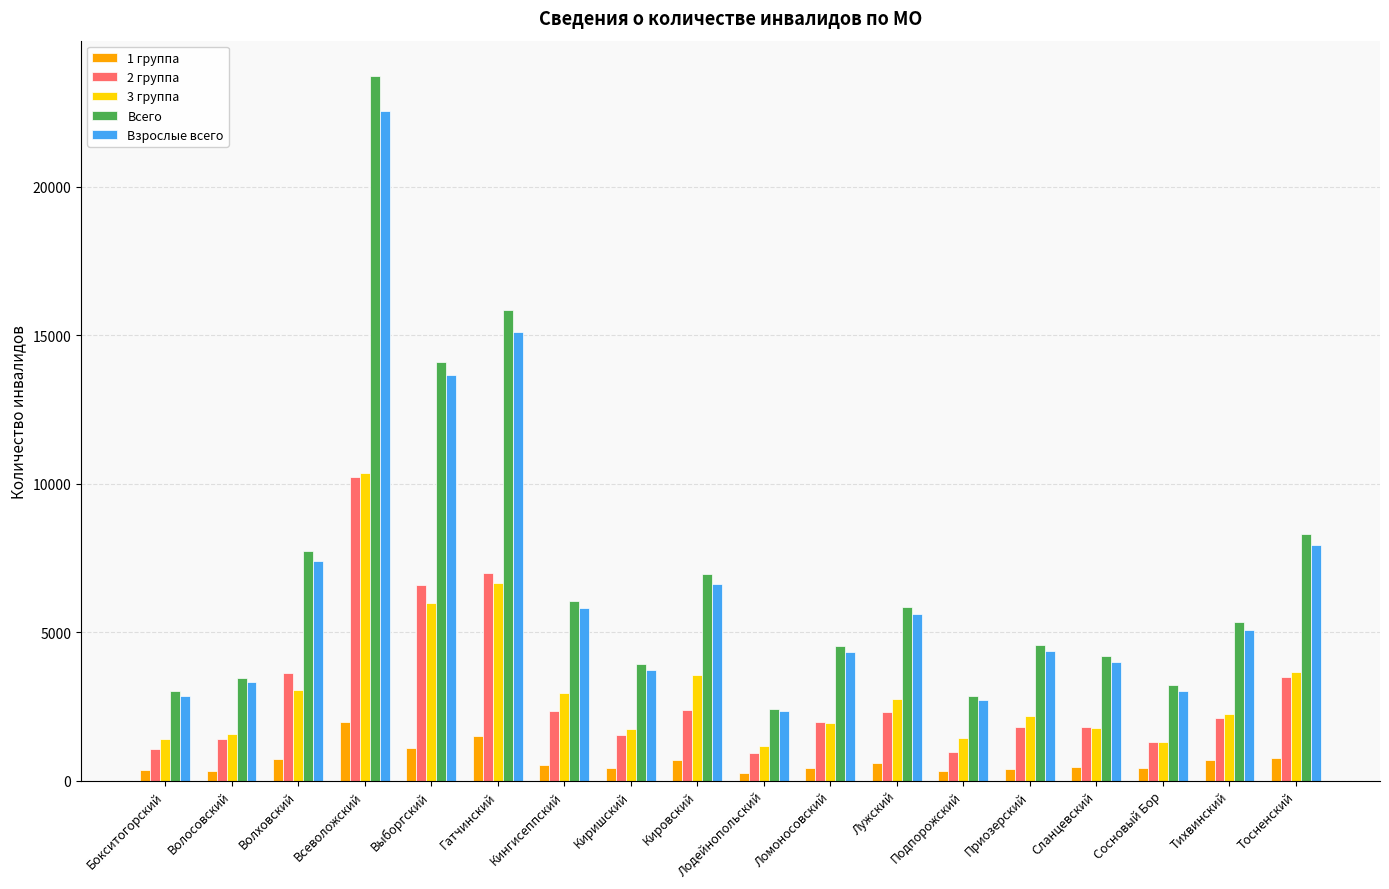

What is the value of the Всего bar at the 8th from the left?

3922